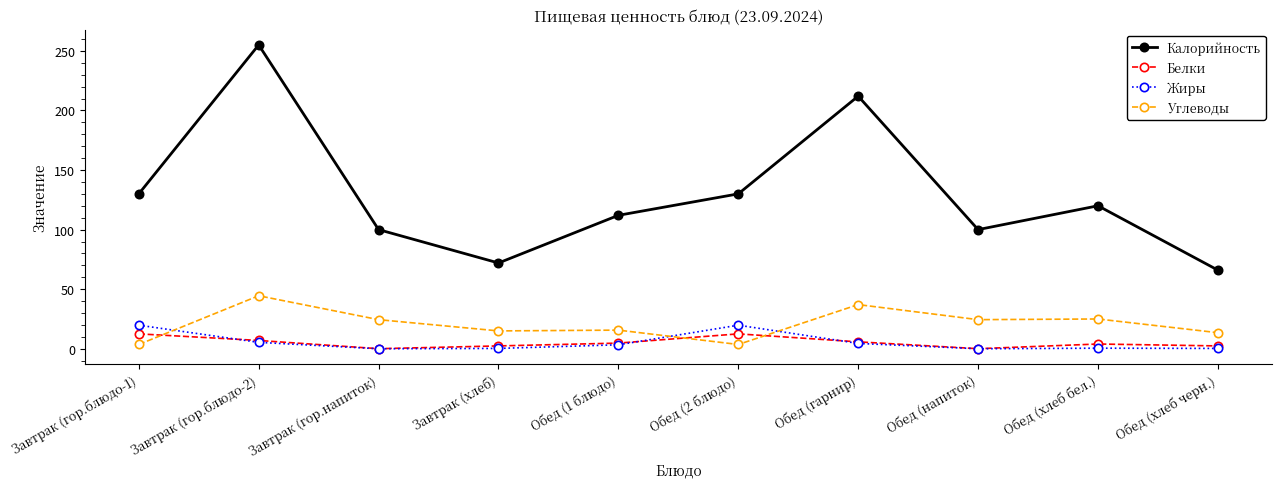

How many data points does each series have?

10